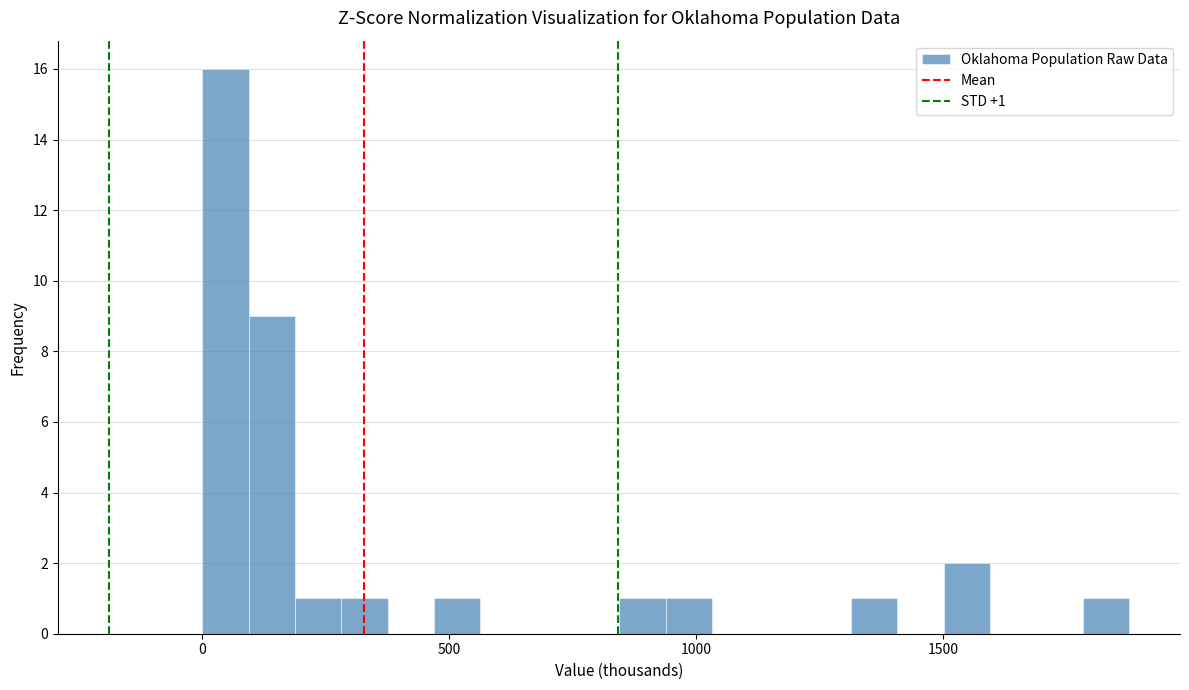

Read against the x-axis, roughly where is the centre of the tallest bar?

50